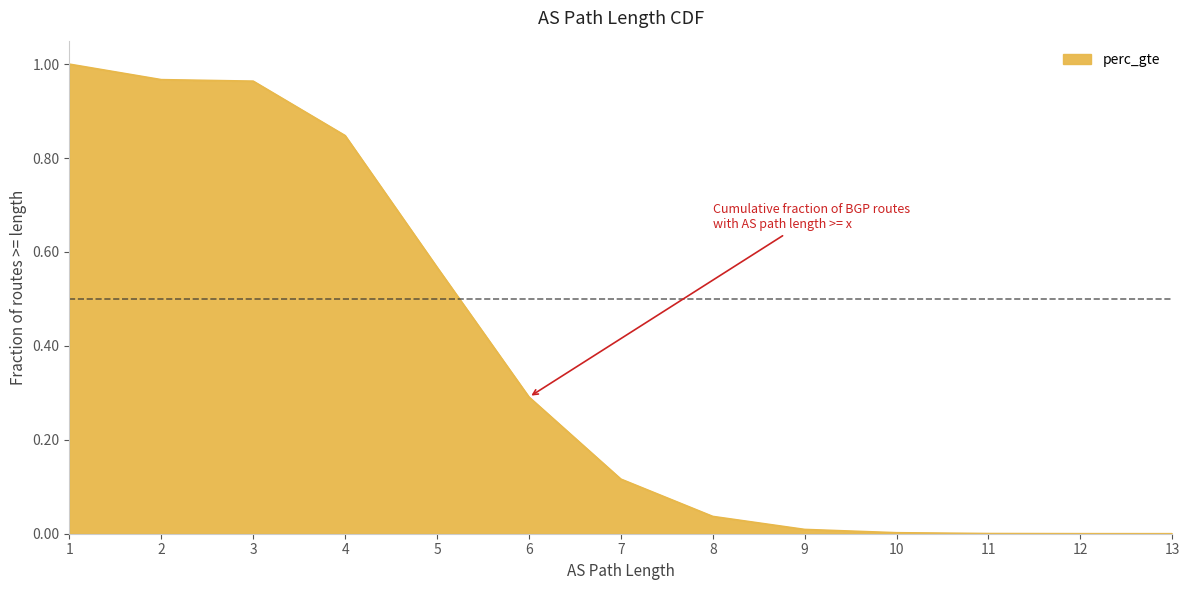

Read the value at 7.

0.1